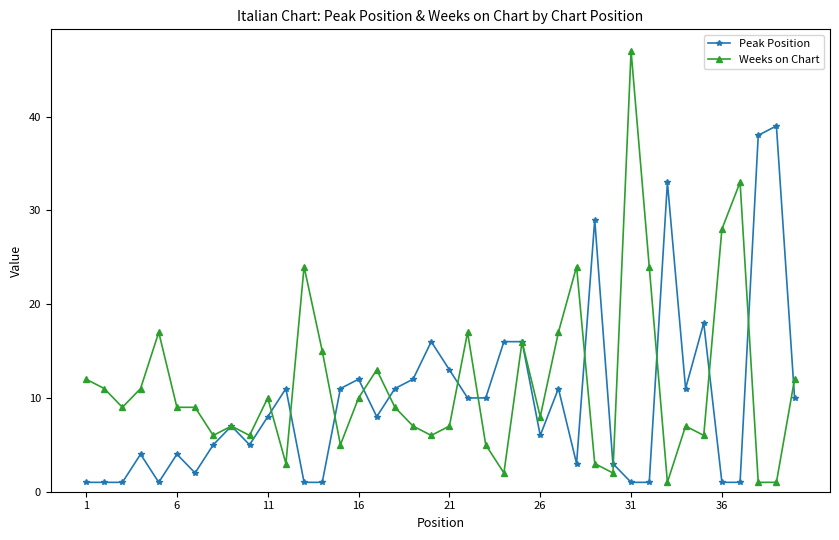

List the series in order of their peak value, lowest first.

Peak Position, Weeks on Chart